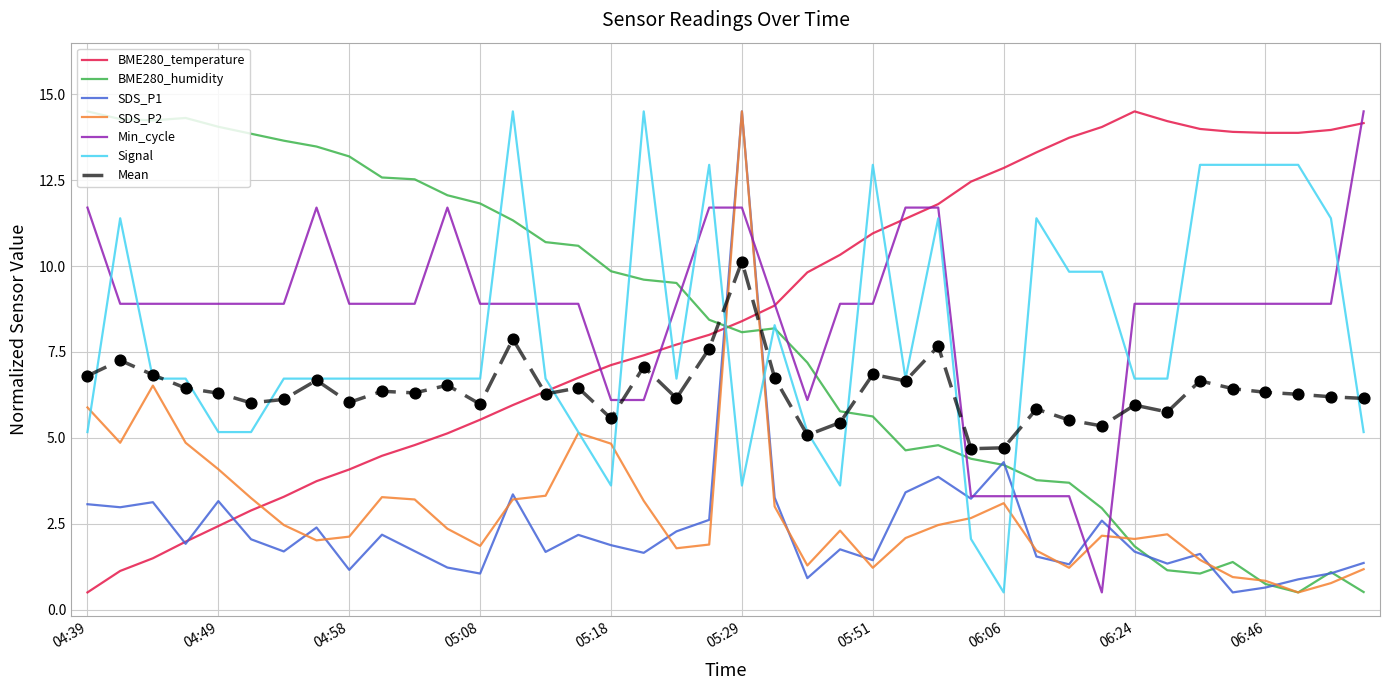

What is the maximum value shown in the chart?

14.5